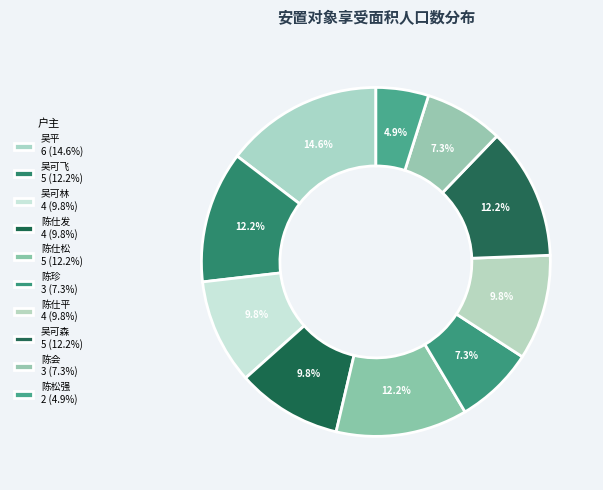

To the nearest percent, what is the average slice percentage?

10%